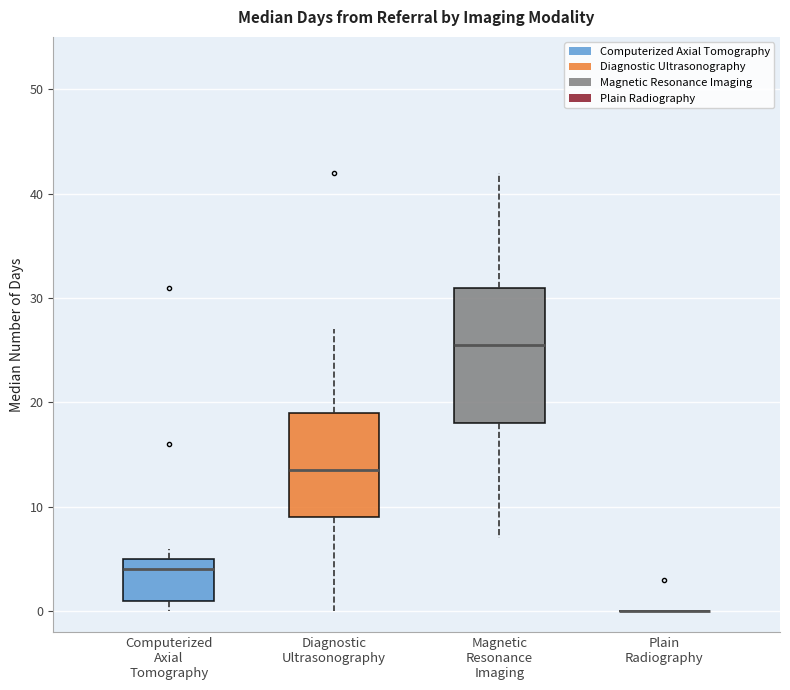

Reading left to right, read every box against the y-axis: the position of its median line, the range the box covers, and the ends of its whiskers. The values are not printed on the chart, so give them approximately, as read against the axis.

Computerized Axial Tomography: median 4, box 1 to 5, whiskers 0 to 6
Diagnostic Ultrasonography: median 14, box 9 to 19, whiskers 0 to 27
Magnetic Resonance Imaging: median 26, box 18 to 31, whiskers 7 to 42
Plain Radiography: box collapsed to a line at 0, whiskers 0 to 0